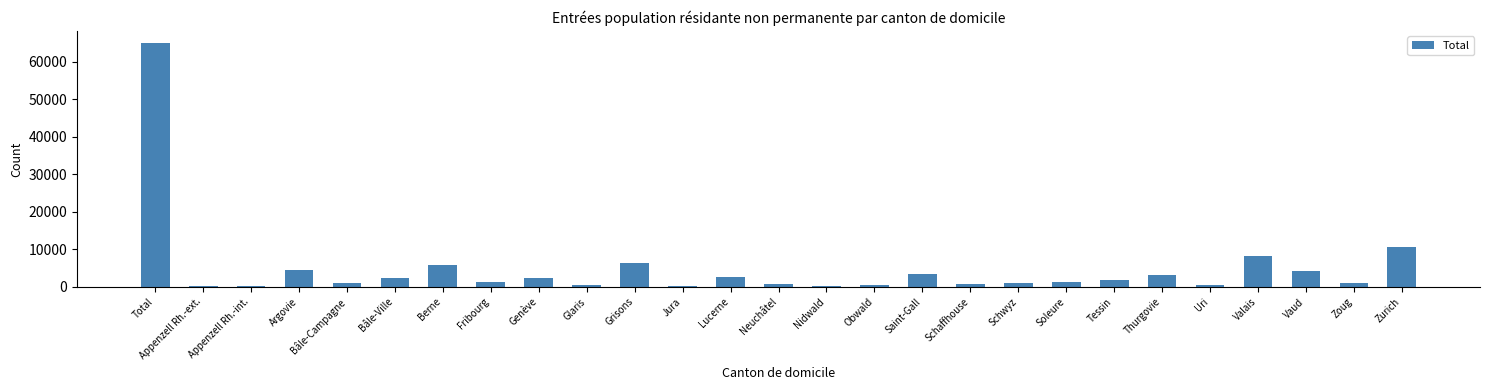

What is the sum of the values at Genève and Uri?

2730